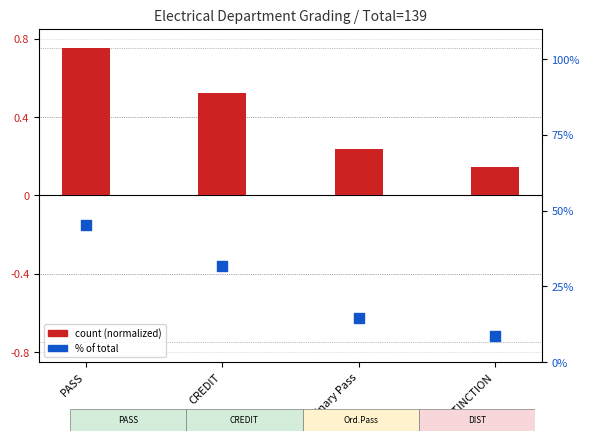

Which series contains the highest Y value?

% of total